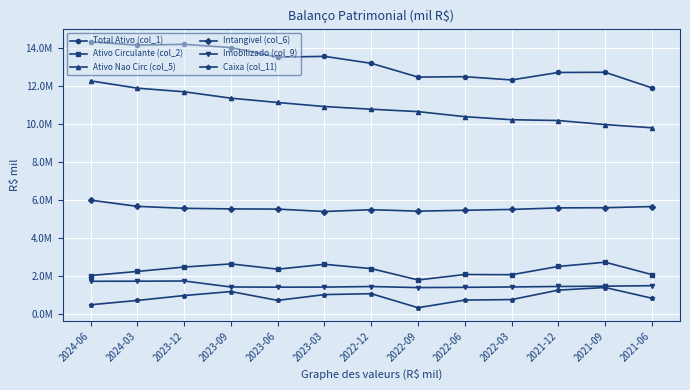

True or false: Ativo Nao Circ (col_5) and Ativo Circulante (col_2) cross at least once.

False